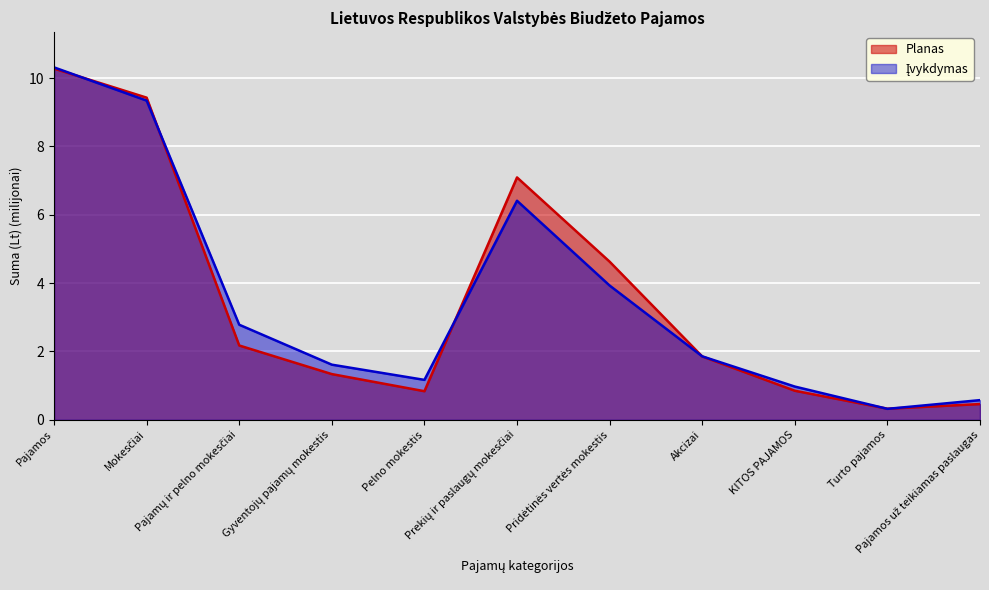

What is the average value of the Įvykdymas series?

3.6